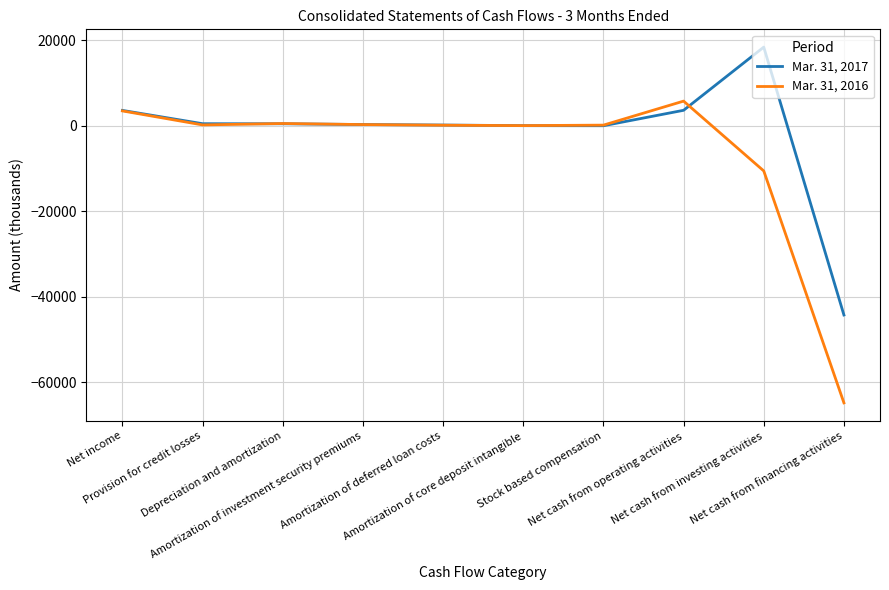

List the series in order of their peak value, lowest first.

Mar. 31, 2016, Mar. 31, 2017